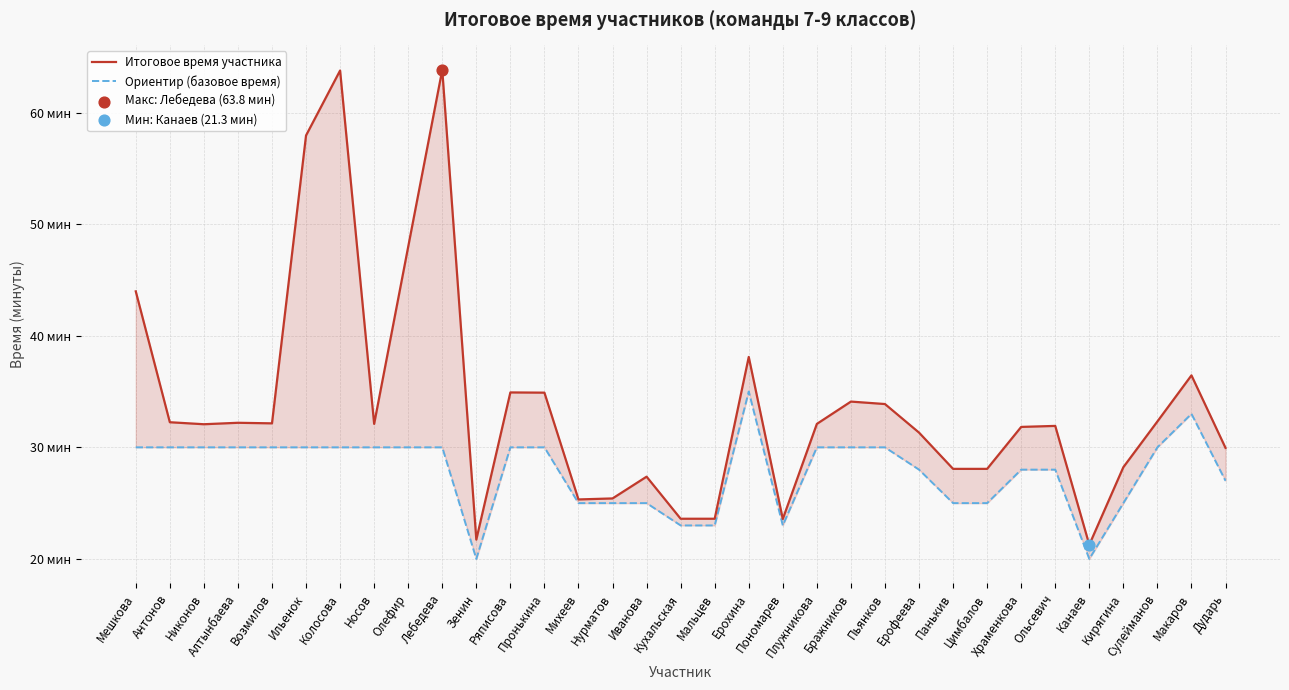

Which series contains the highest Y value?

Итоговое время участника